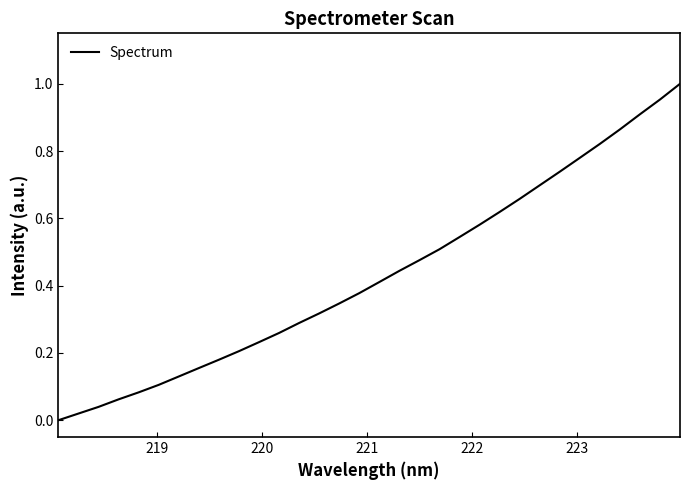

How many lines are shown in the chart?

1